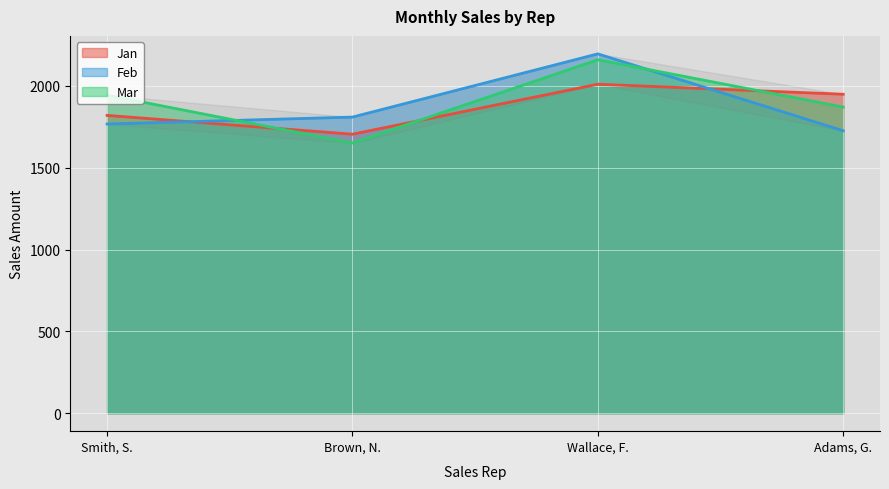

Reading left to right, extract all data points from this chart.

Jan: 1819.2	1704.4	2009.7	1948.4
Feb: 1766.5	1809.0	2195.2	1725.6
Mar: 1942.9	1650.3	2159.3	1870.3